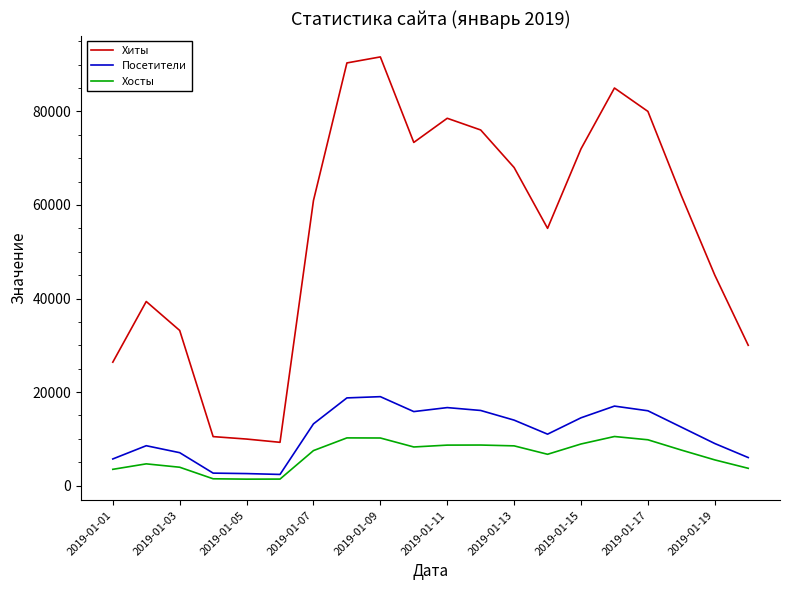

True or false: Посетители and Хиты cross at least once.

False